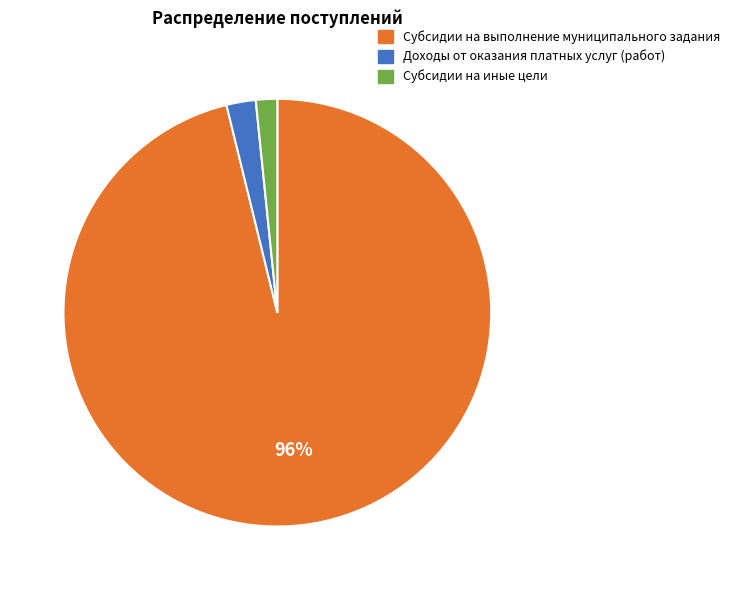

To the nearest percent, what is the difference between the Доходы от оказания платных услуг (работ) and Субсидии на выполнение муниципального задания slice percentages?

94%